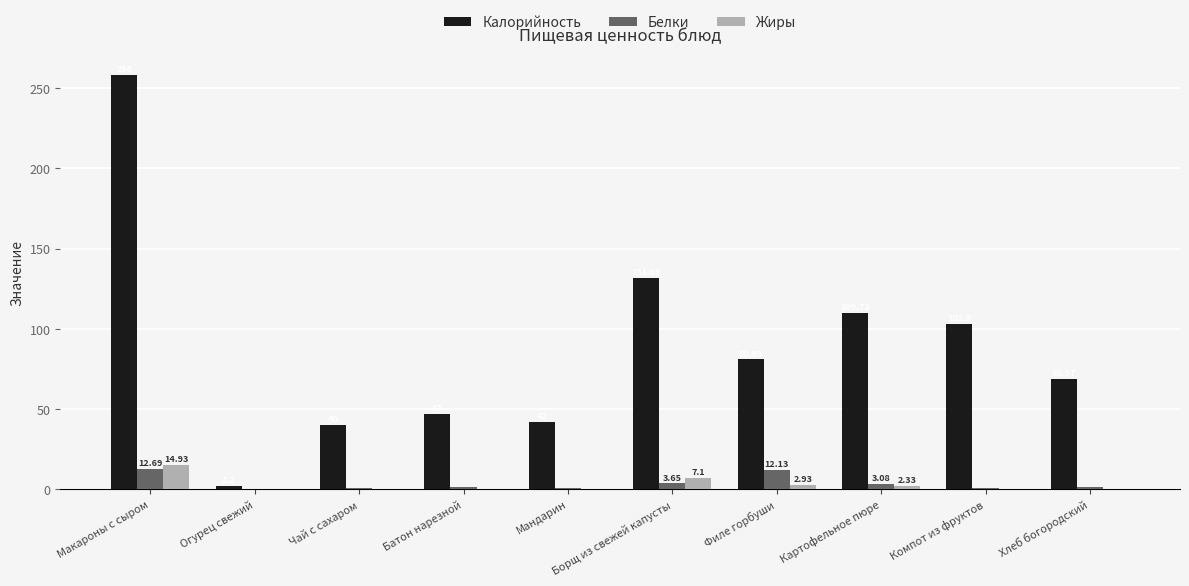

Where is Белки nearest to the value 6?

Борщ из свежей капусты